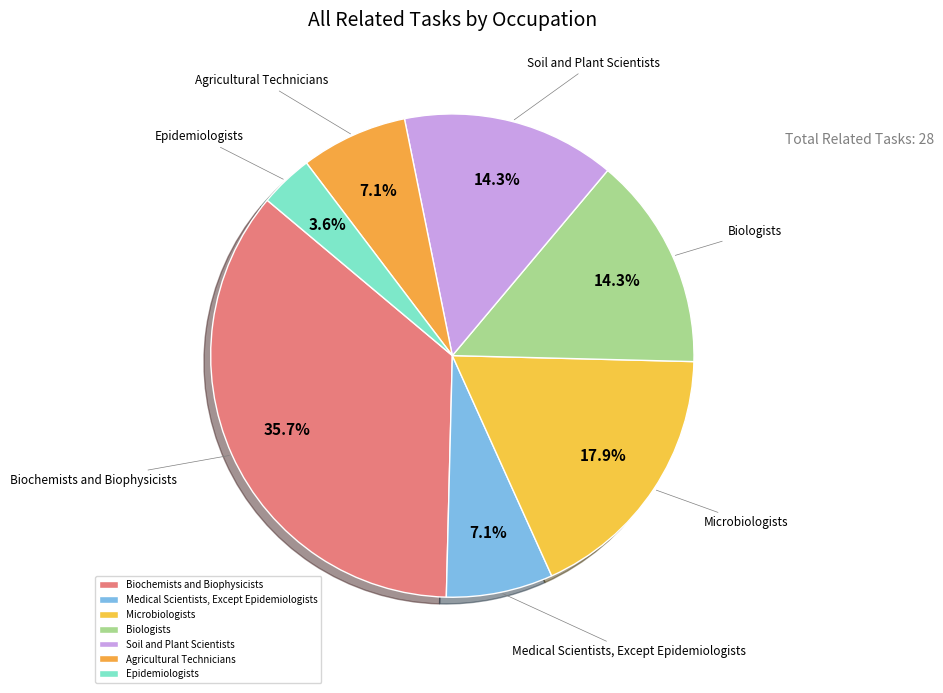

Does Biochemists and Biophysicists account for over 50% of the chart?

No